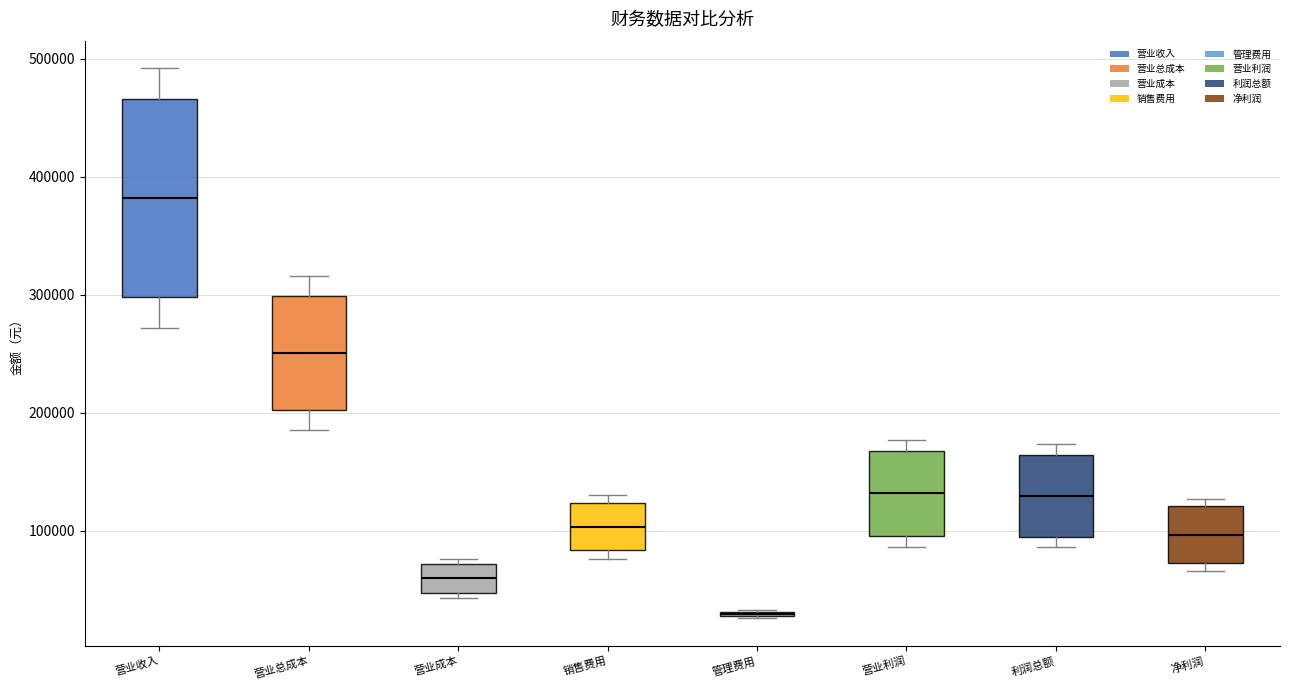

Which box is the tallest, from its lower edge to its upper edge?

营业收入